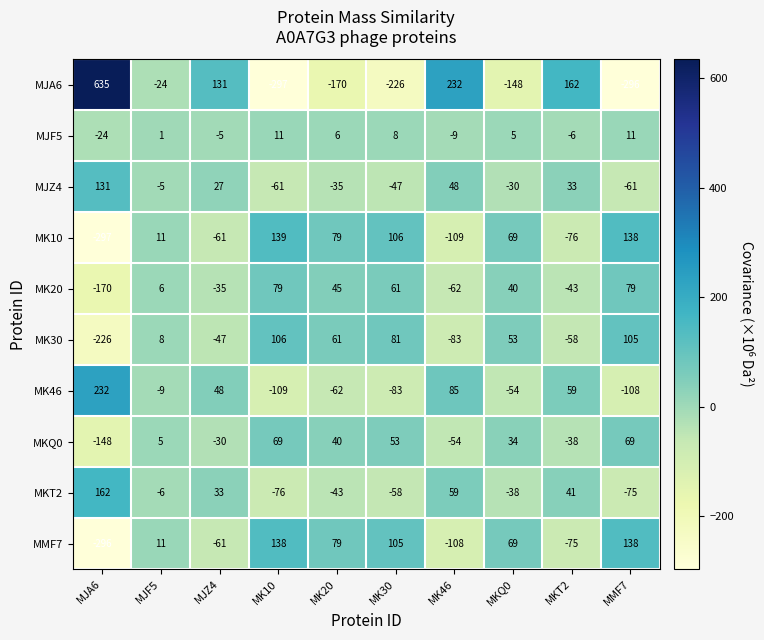

What is the difference between the maximum and minimum values in the MK46 series?

341